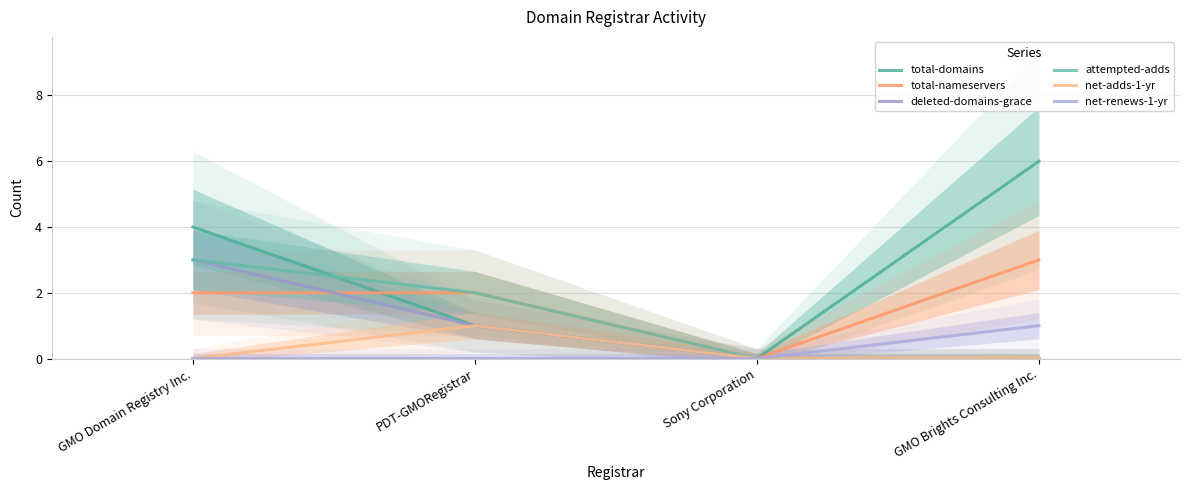

Is it true that net-renews-1-yr equals 0 at GMO Domain Registry Inc.?

True